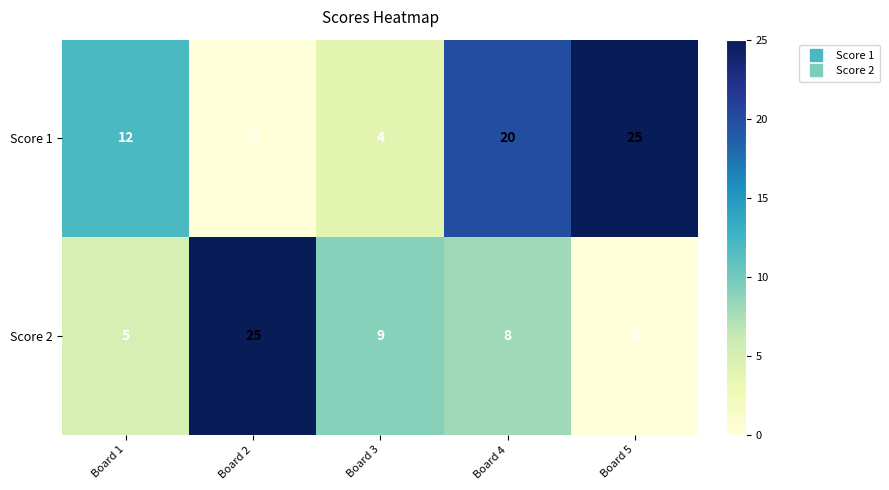

At Board 1, list the series in order from smallest to largest.

Score 2, Score 1